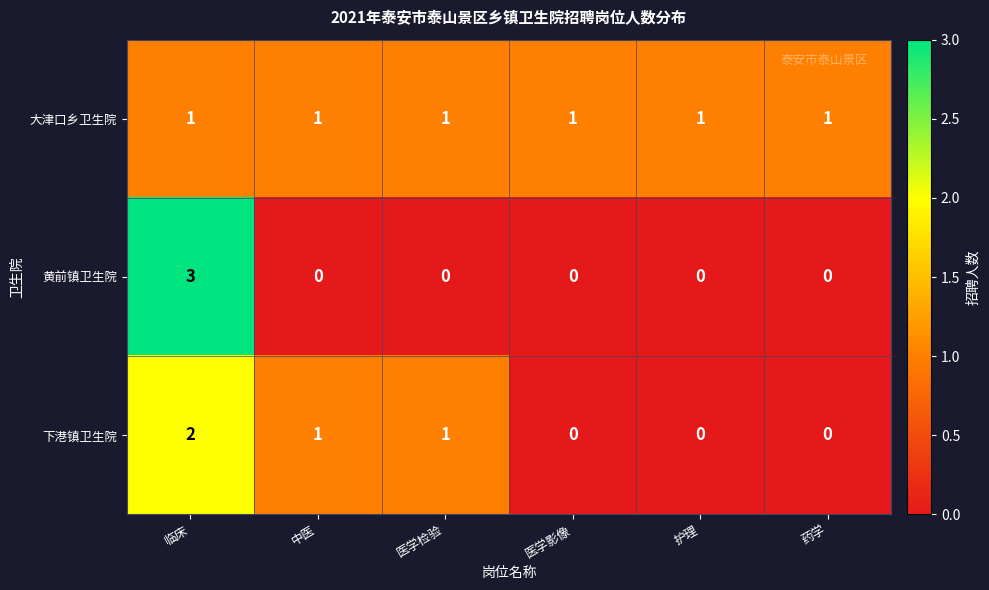

The 黄前镇卫生院 series shows 3 at 临床. True or false?

True